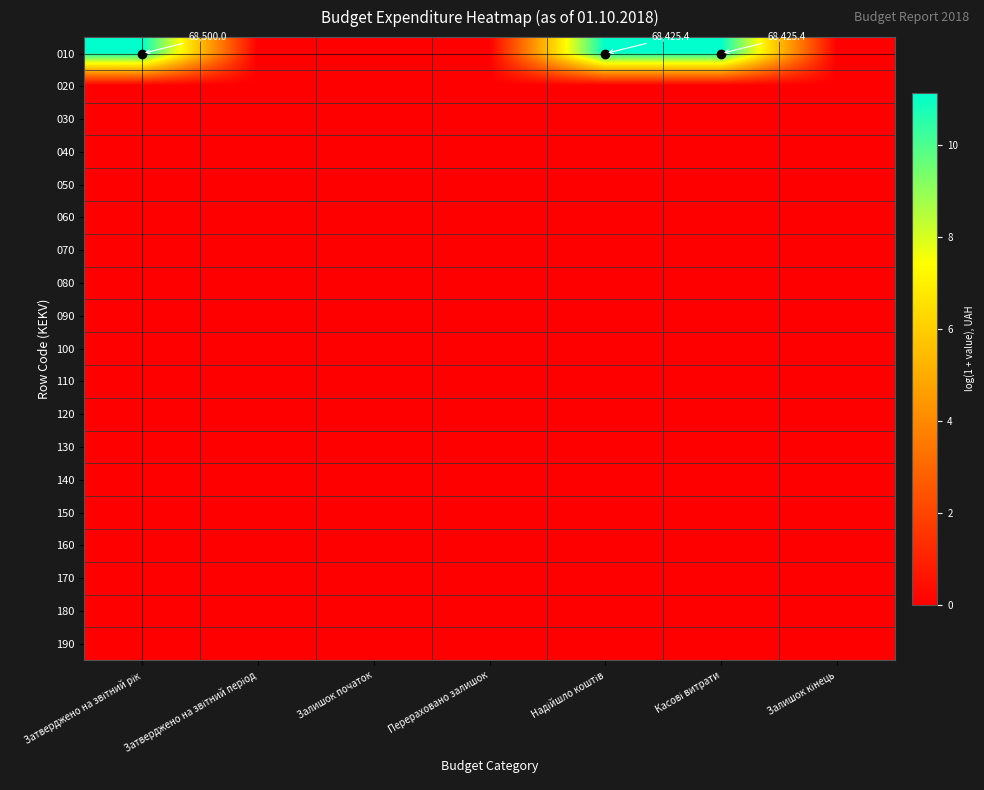

What is the greatest value displayed?

11.1